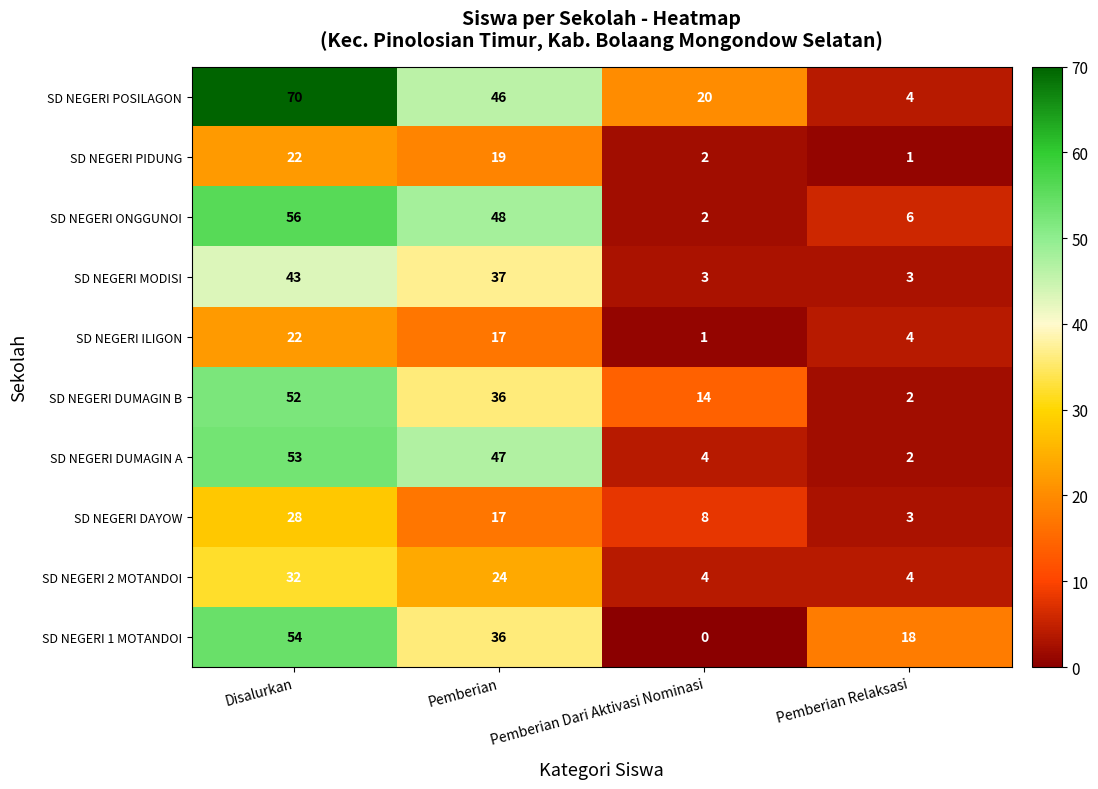

Is it true that SD NEGERI 2 MOTANDOI equals 7 at Pemberian Dari Aktivasi Nominasi?

False